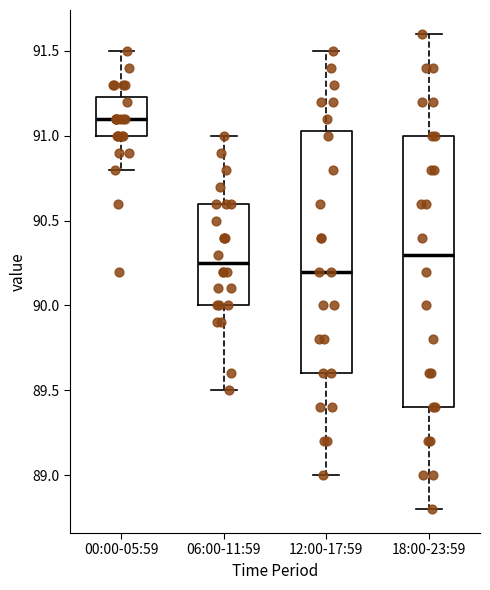

Reading left to right, transcribe this box plot: for each box, give where its median line is, the range the box spans, and where its two whiskers end, as read against the y-axis. The values are not printed on the chart, so give them approximately, as read against the axis.

00:00-05:59: median 91.10, box 91.00 to 91.25, whiskers 90.80 to 91.50
06:00-11:59: median 90.25, box 90.00 to 90.60, whiskers 89.50 to 91.00
12:00-17:59: median 90.20, box 89.60 to 91.05, whiskers 89.00 to 91.50
18:00-23:59: median 90.30, box 89.40 to 91.00, whiskers 88.80 to 91.60